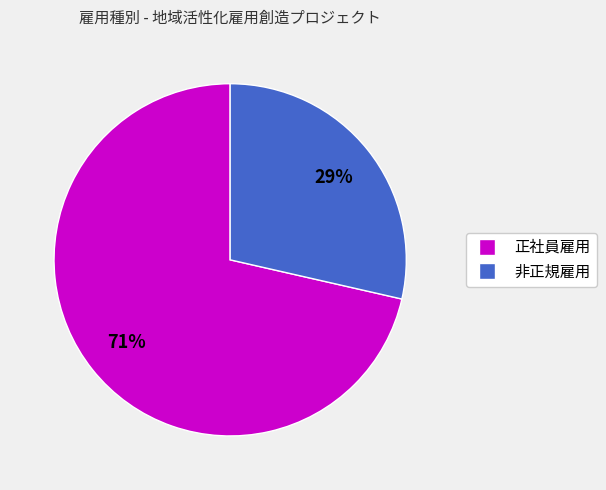

To the nearest percent, what is the combined percentage of 正社員雇用 and 非正規雇用?

100%